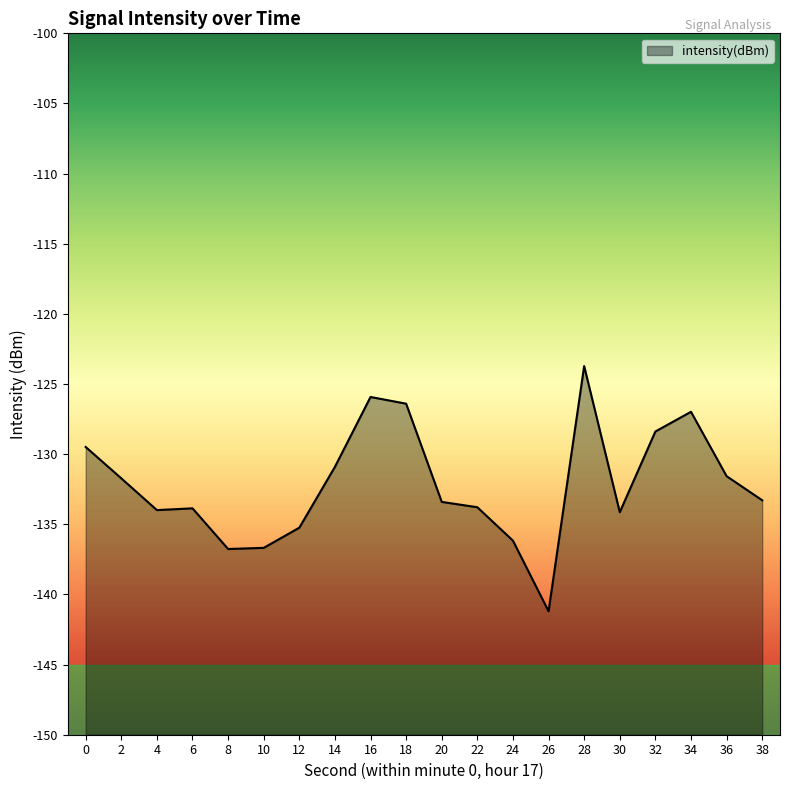

Is it true that the value at 34 is -67.0?

False